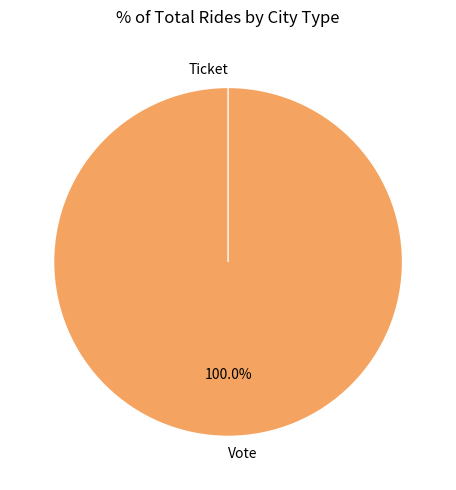

Is the sum of Ticket and Vote greater than half?

Yes